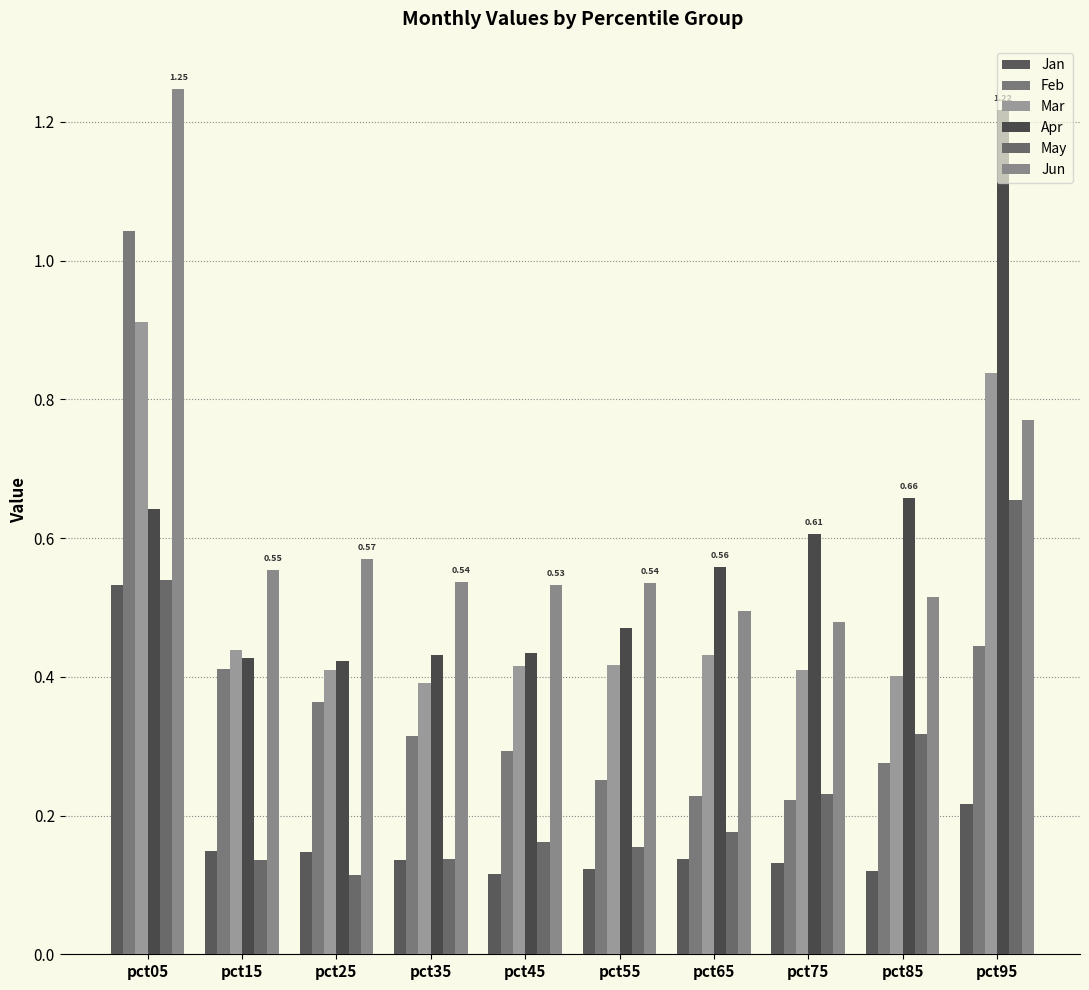

Count the number of categories in the chart.

10